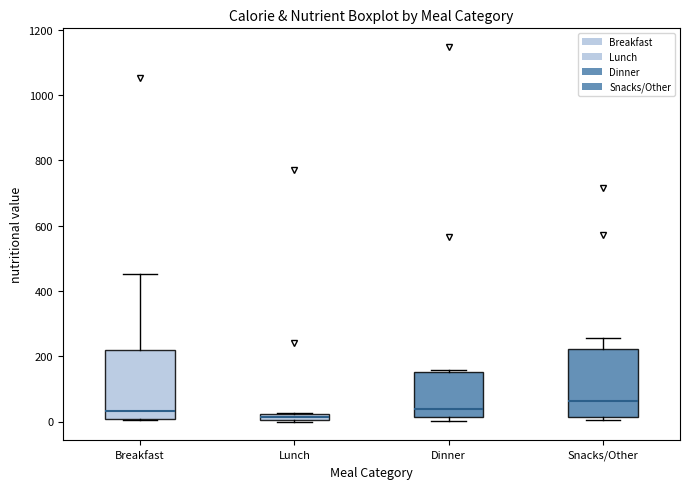

Which box has the highest median line?

Snacks/Other